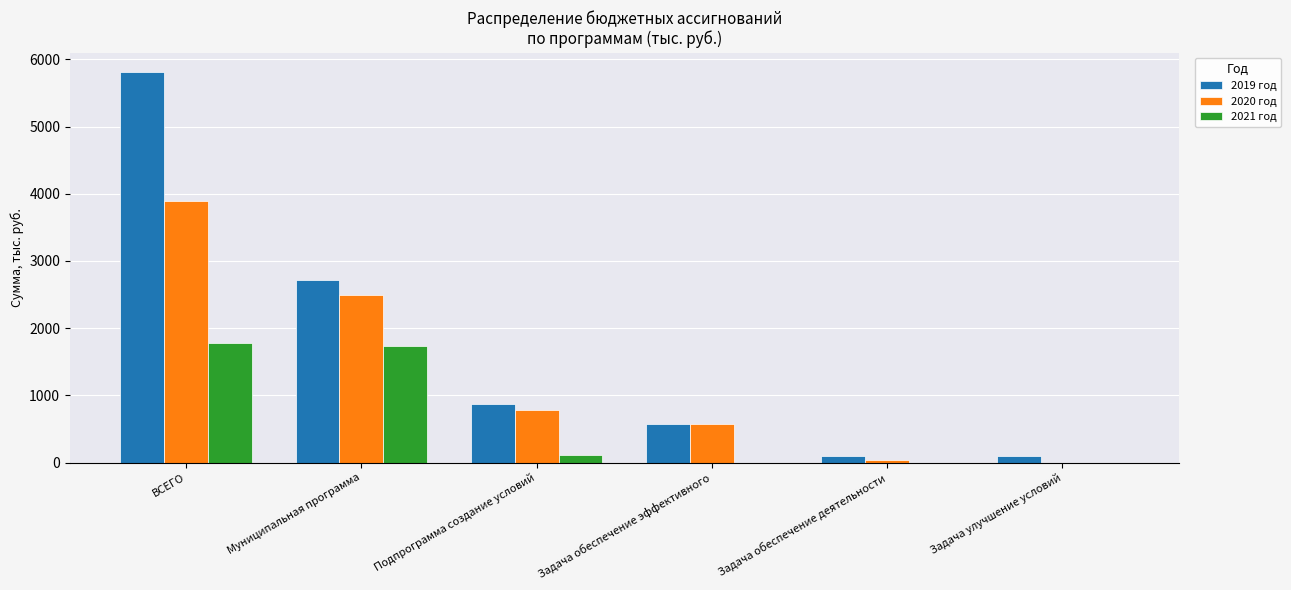

What is the sum of the 2019 год values at Задача обеспечение эффективного and ВСЕГО?

6383.6